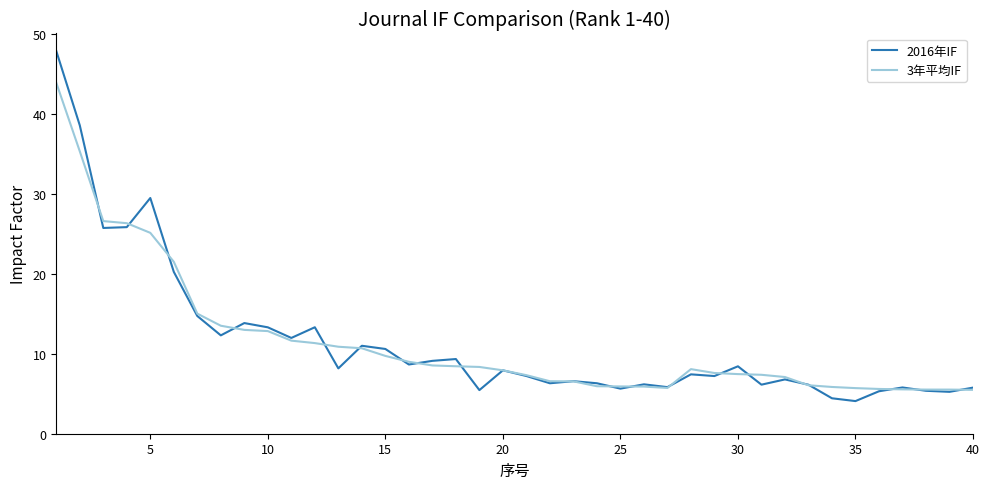

List the series in order of their peak value, lowest first.

3年平均IF, 2016年IF